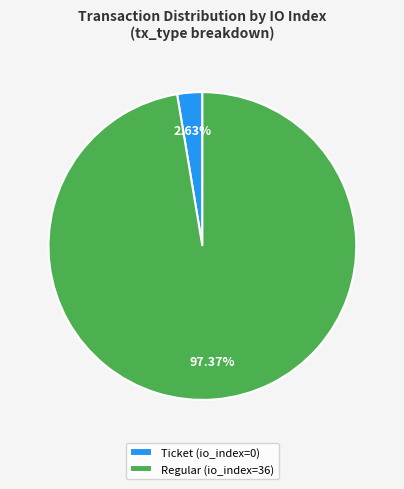

How many slices are in this pie chart?

2